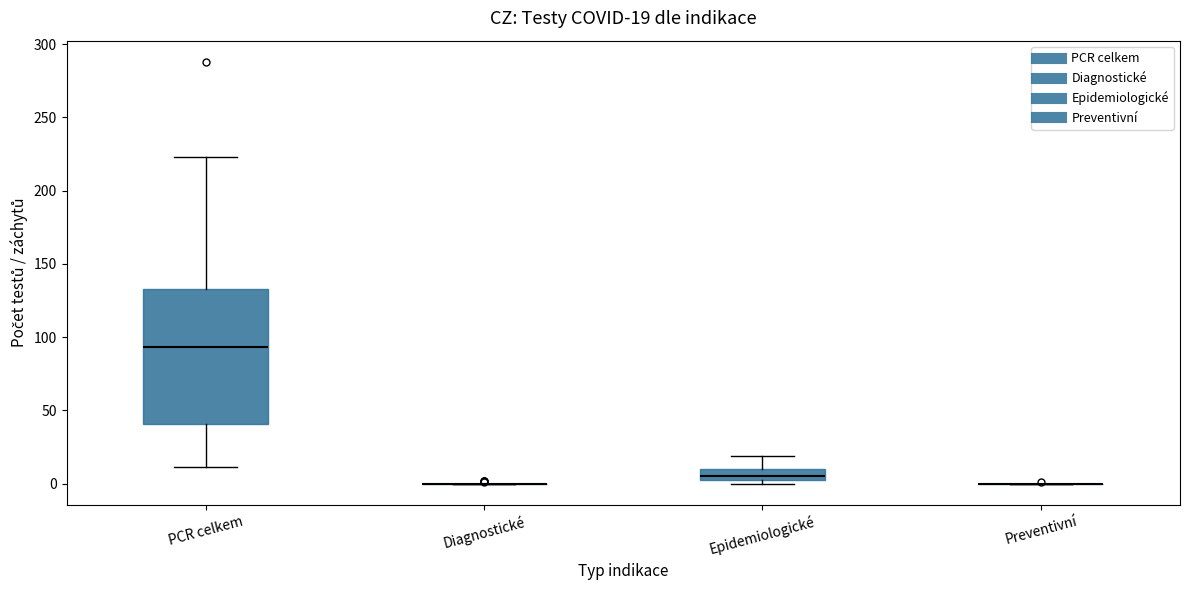

Which box is the tallest, from its lower edge to its upper edge?

PCR celkem